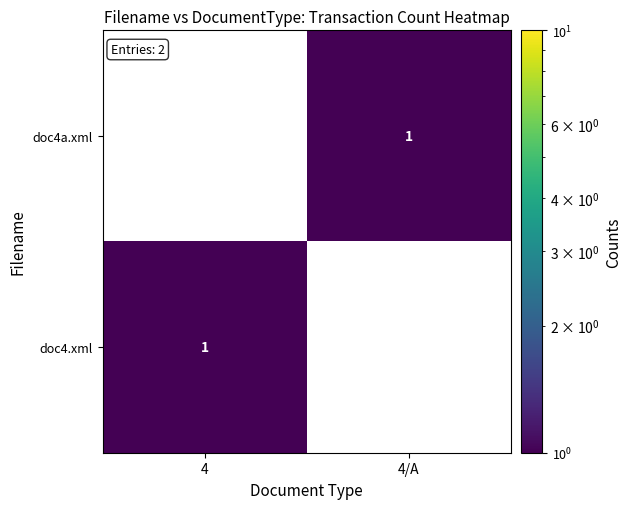

Is it true that doc4a.xml equals 1 at 4/A?

True